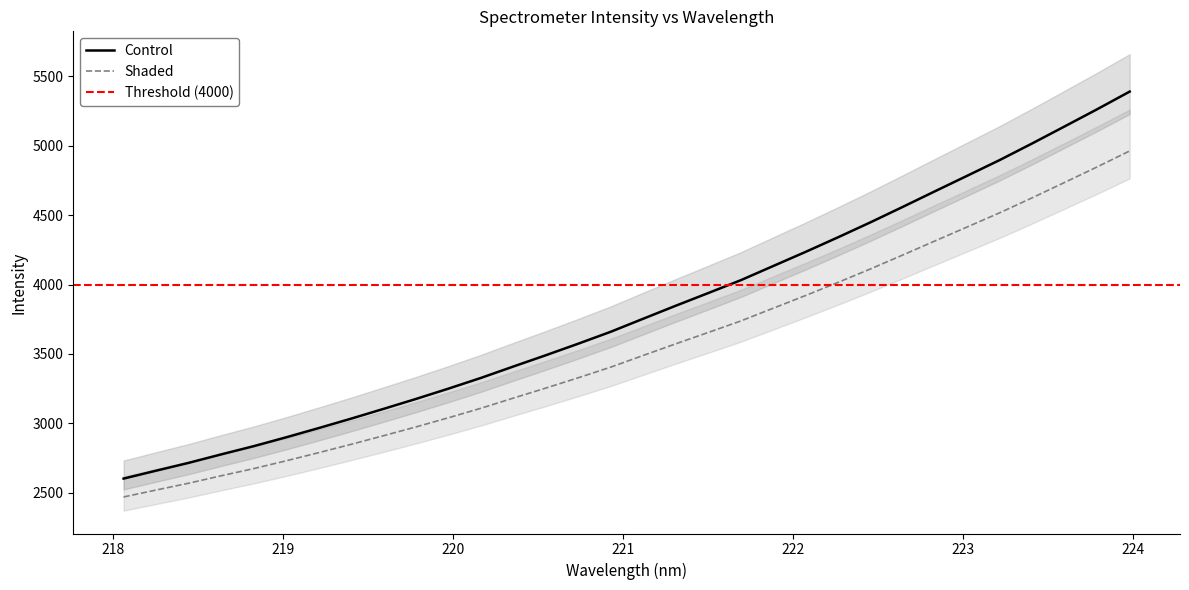

What is the lowest value of the Control series?

2602.7